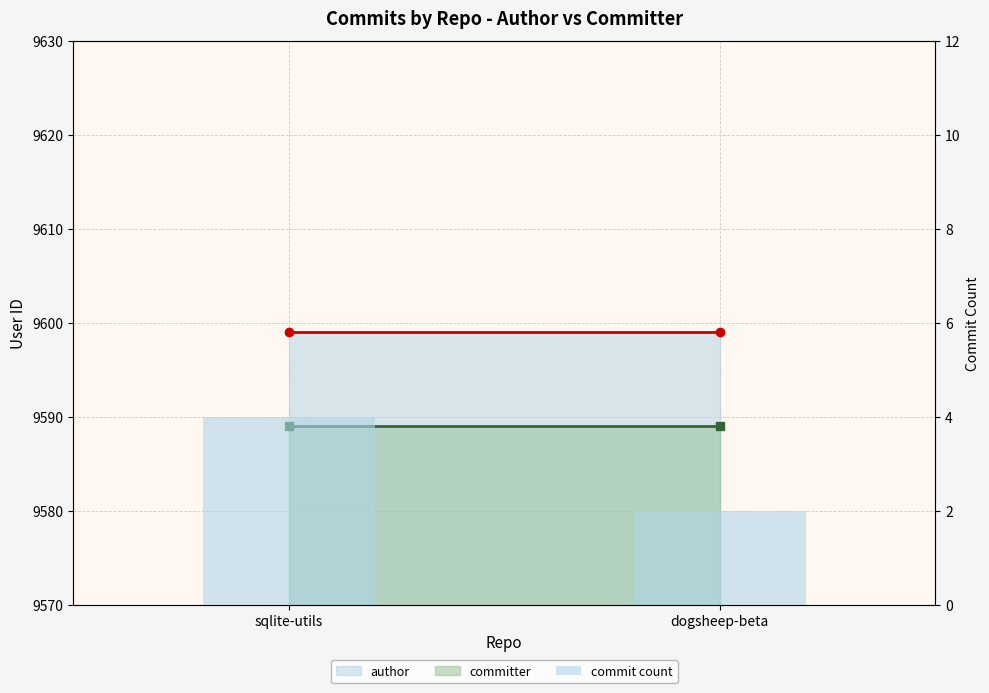

What position from the left is dogsheep-beta?

2